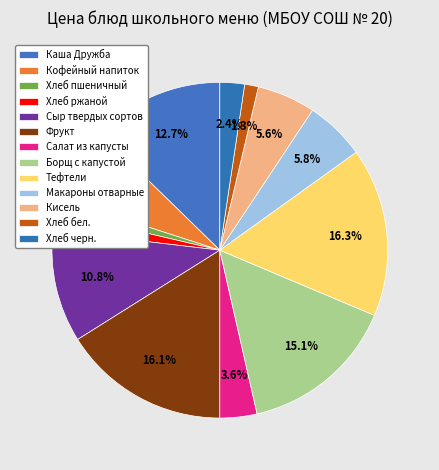

Does Салат из капусты account for over 50% of the chart?

No